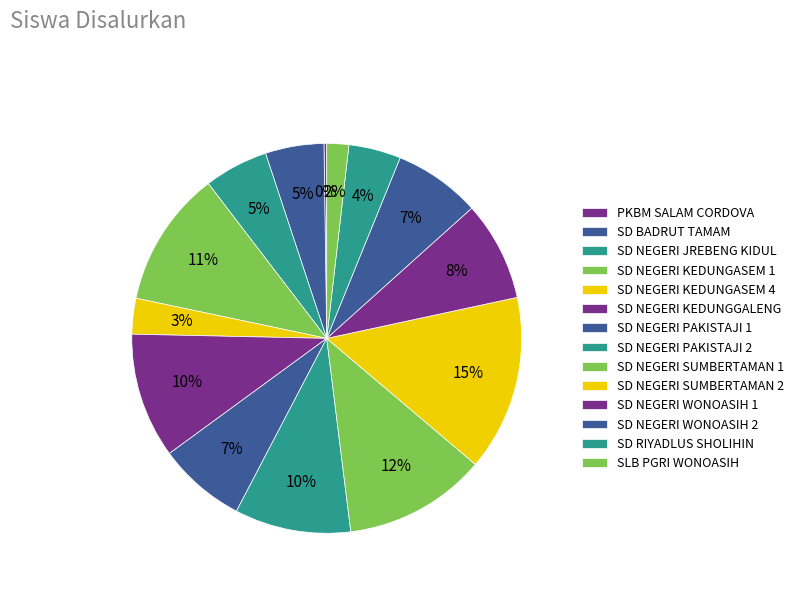

Does any single category account for the majority?

No